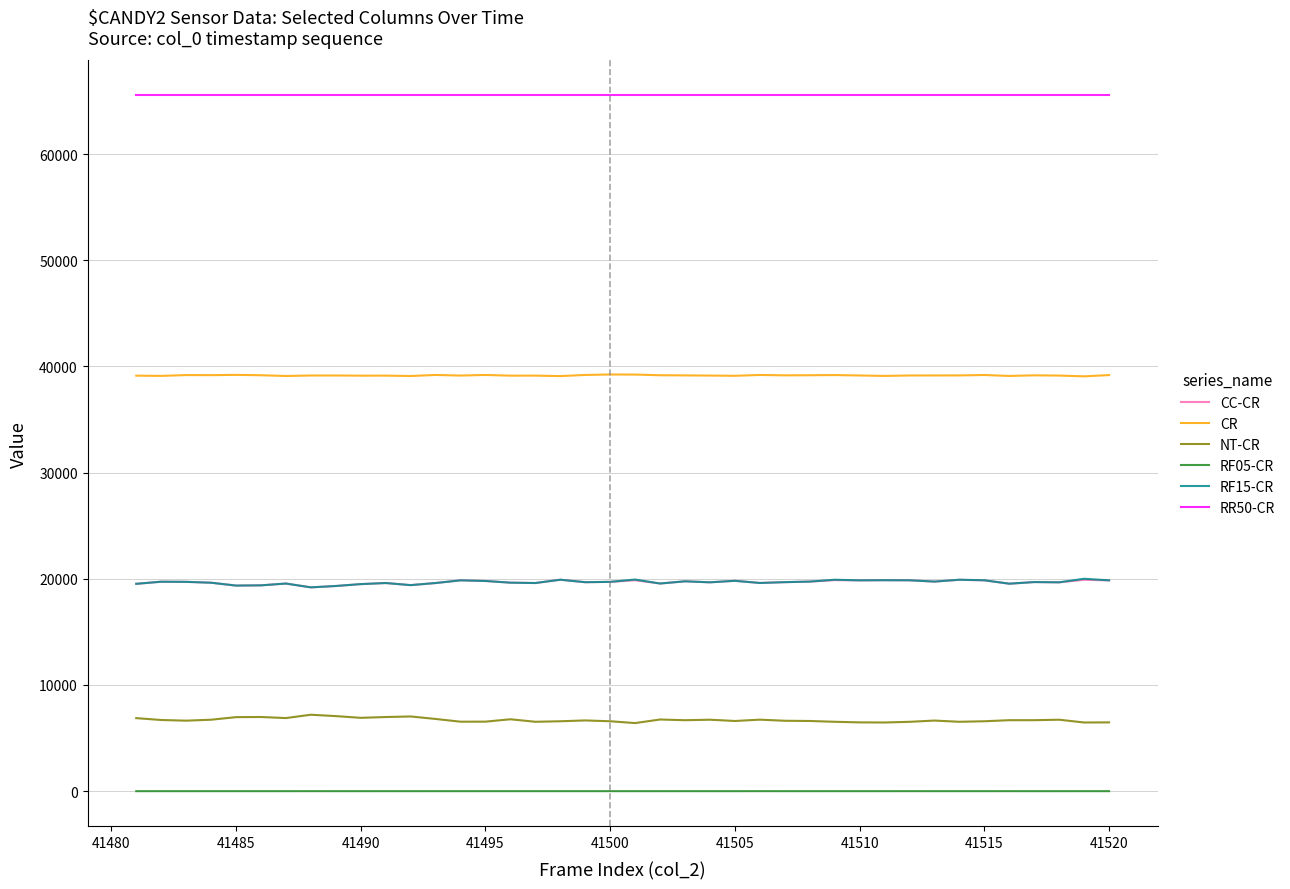

True or false: RR50-CR and RF15-CR intersect in this chart.

False